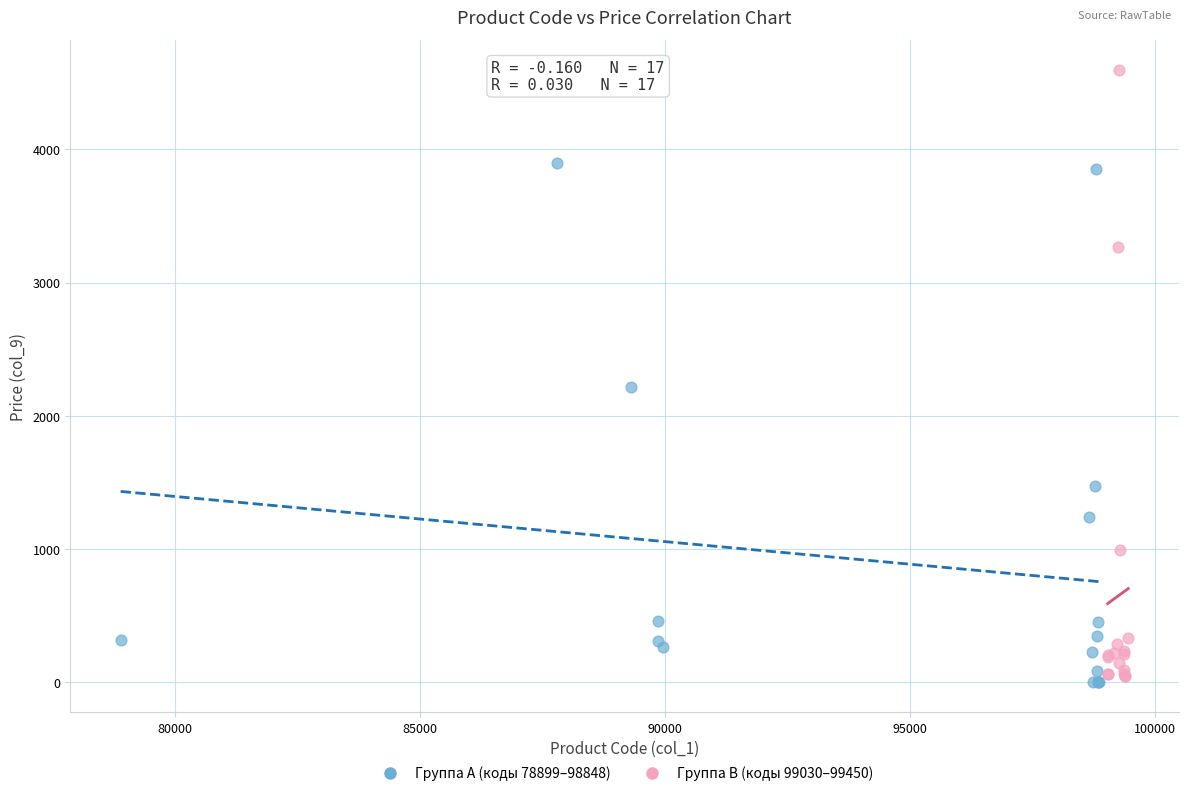

Which series reaches the maximum Y coordinate?

Группа B (коды 99030–99450)